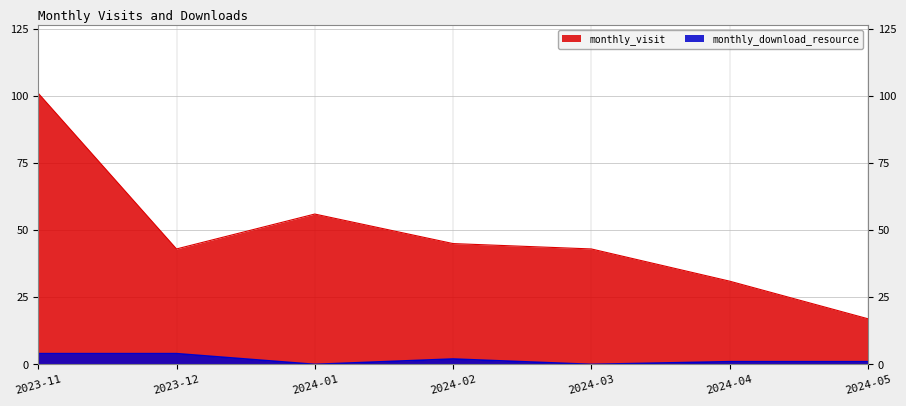

How many interior local peaks does the monthly_download_resource series have?

1